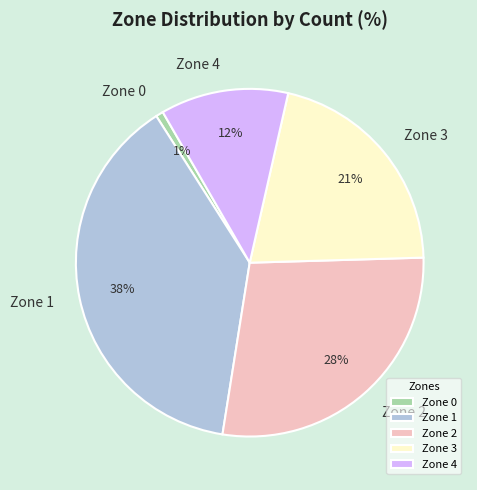

Which category has the biggest portion of the pie?

Zone 1